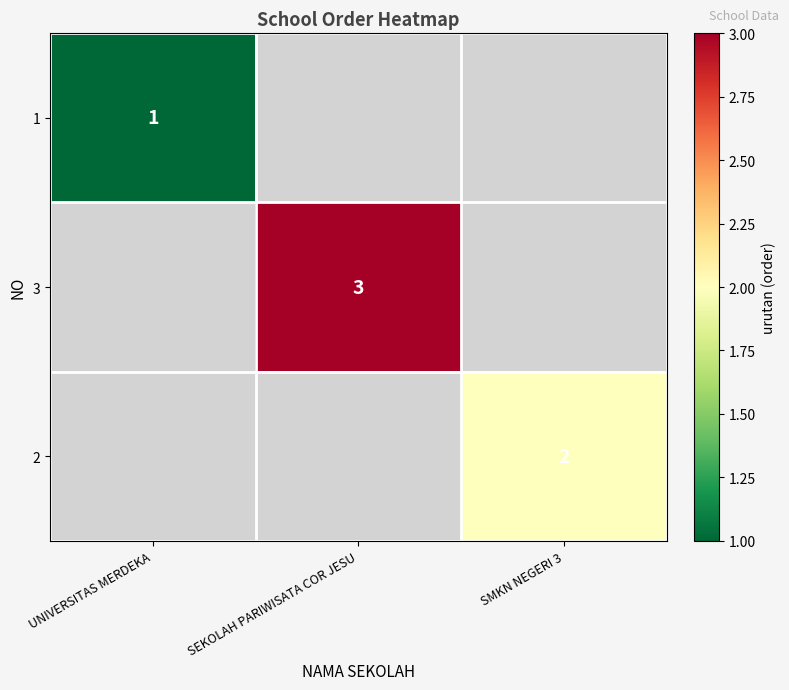

Is the value of 3 at SEKOLAH PARIWISATA COR JESU greater than the value of 2 at SMKN NEGERI 3?

Yes